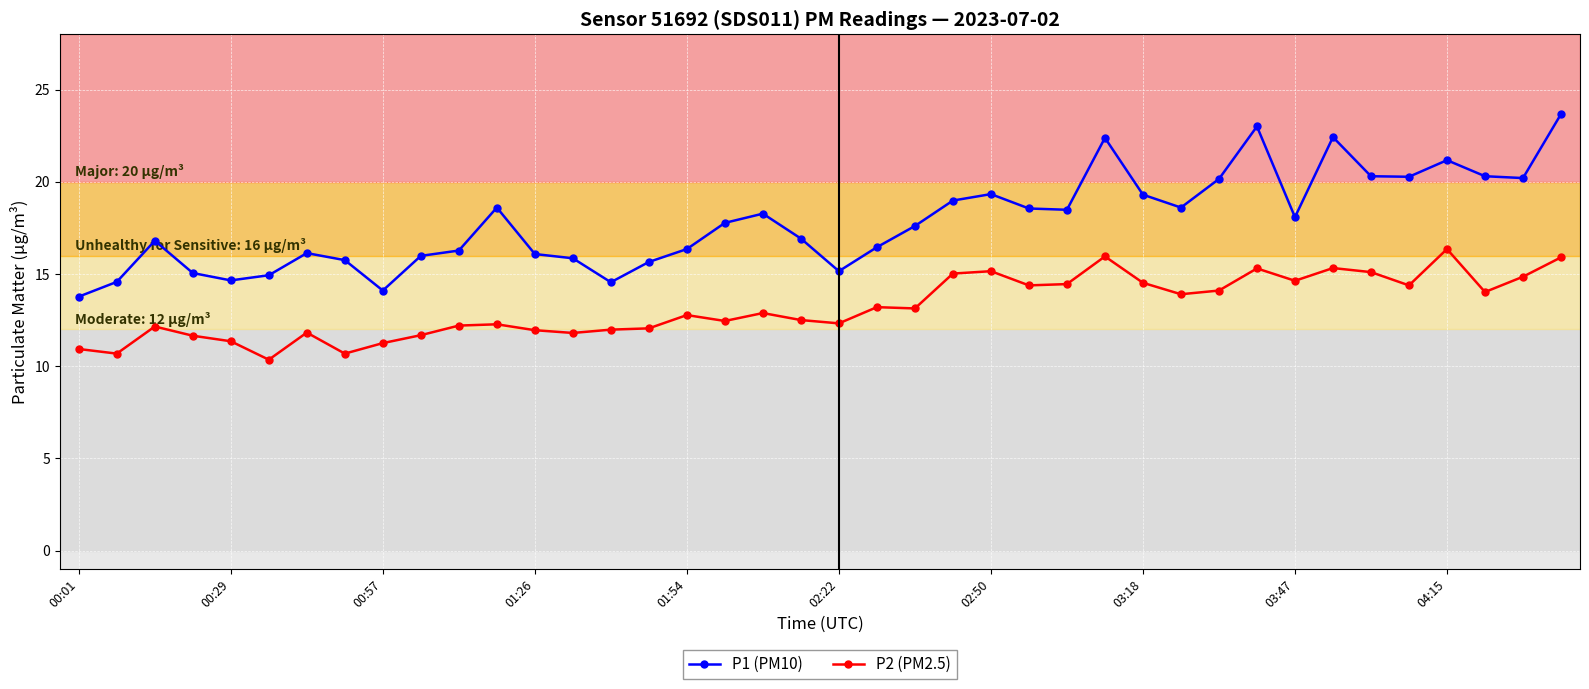

True or false: P1 (PM10) and P2 (PM2.5) cross at least once.

False